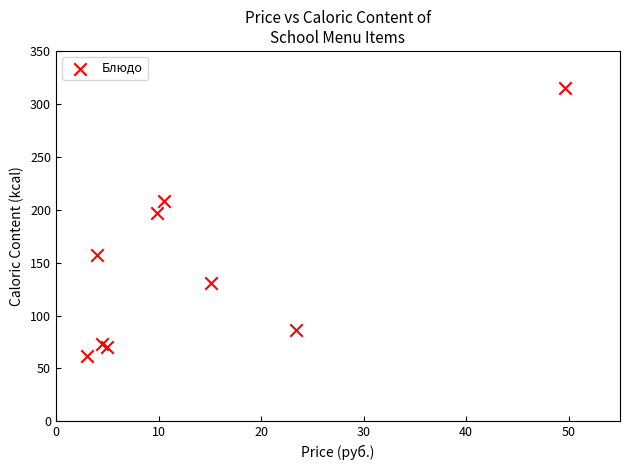

What Y value in the scatter plot is closest to 188?

196.8